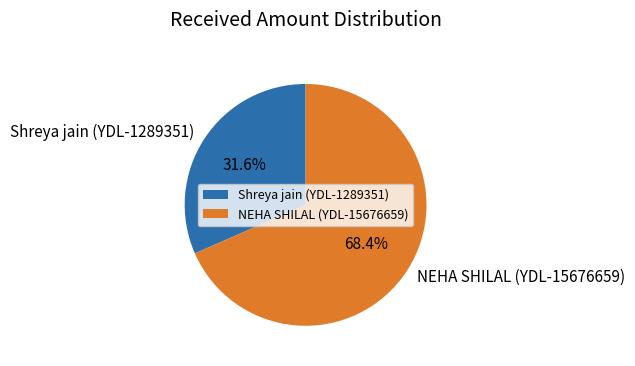

What is the largest slice in the pie chart?

NEHA SHILAL (YDL-15676659)